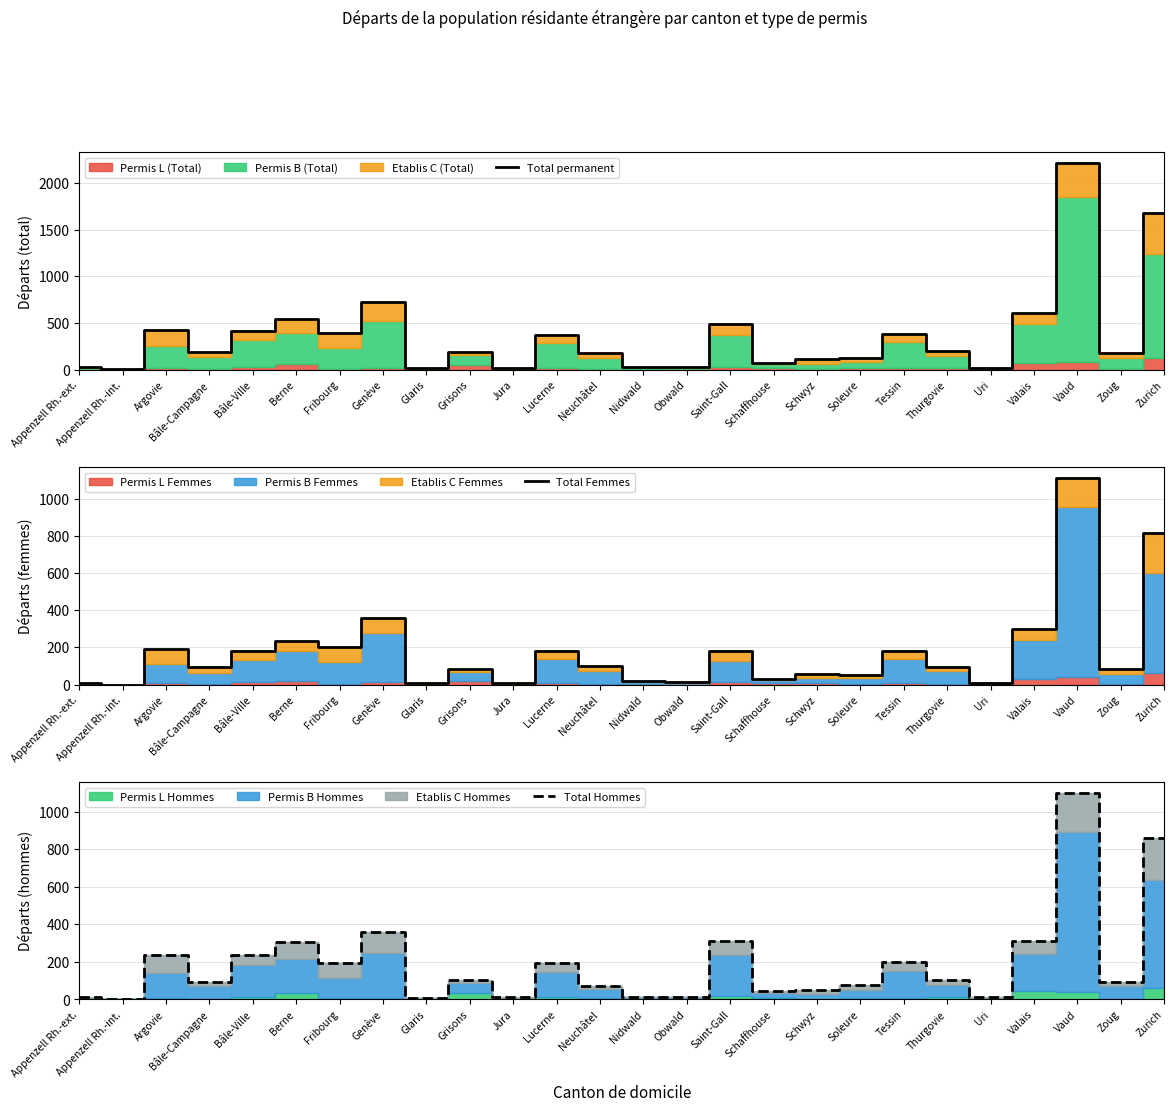

True or false: Total permanent and Total Hommes cross at least once.

False